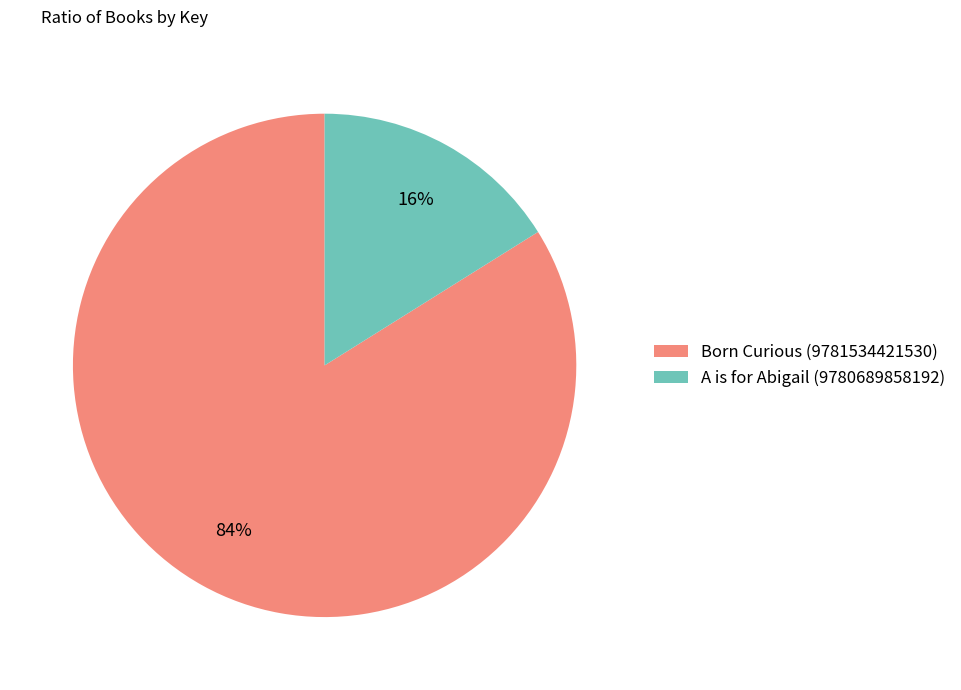

Do Born Curious (9781534421530) and A is for Abigail (9780689858192) together represent more than half of the pie?

Yes